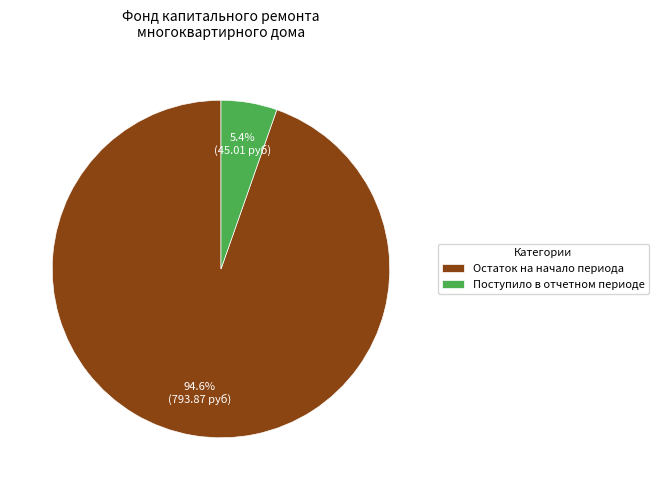

Which category accounts for the majority?

Остаток на начало периода